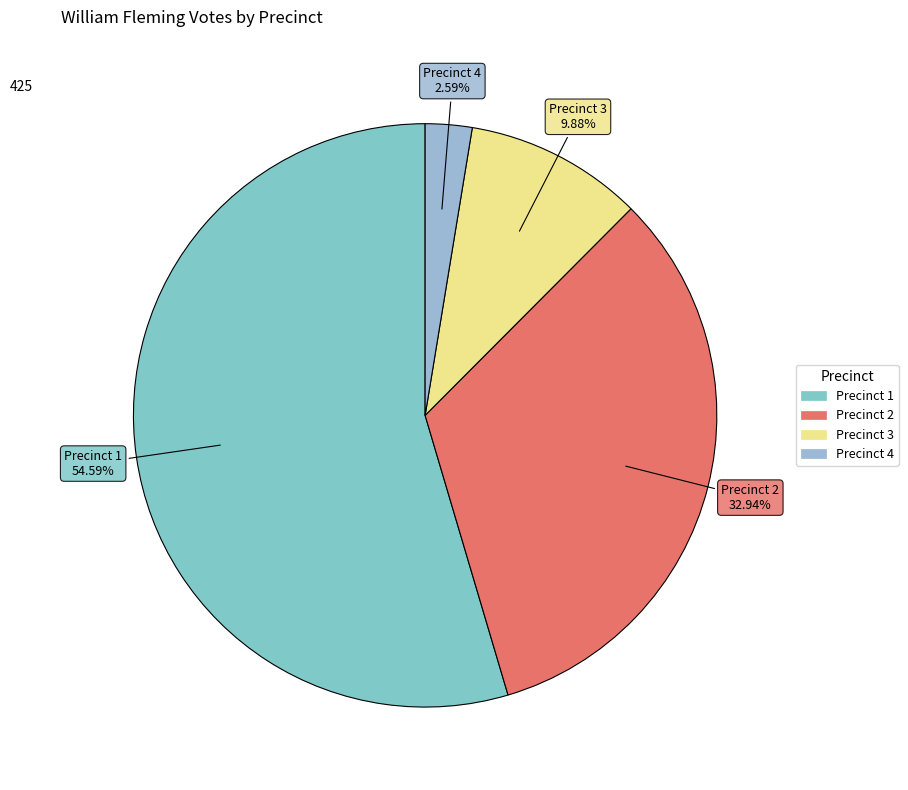

Approximately how many times larger is the value at Precinct 1 compared to Precinct 2?

1.7